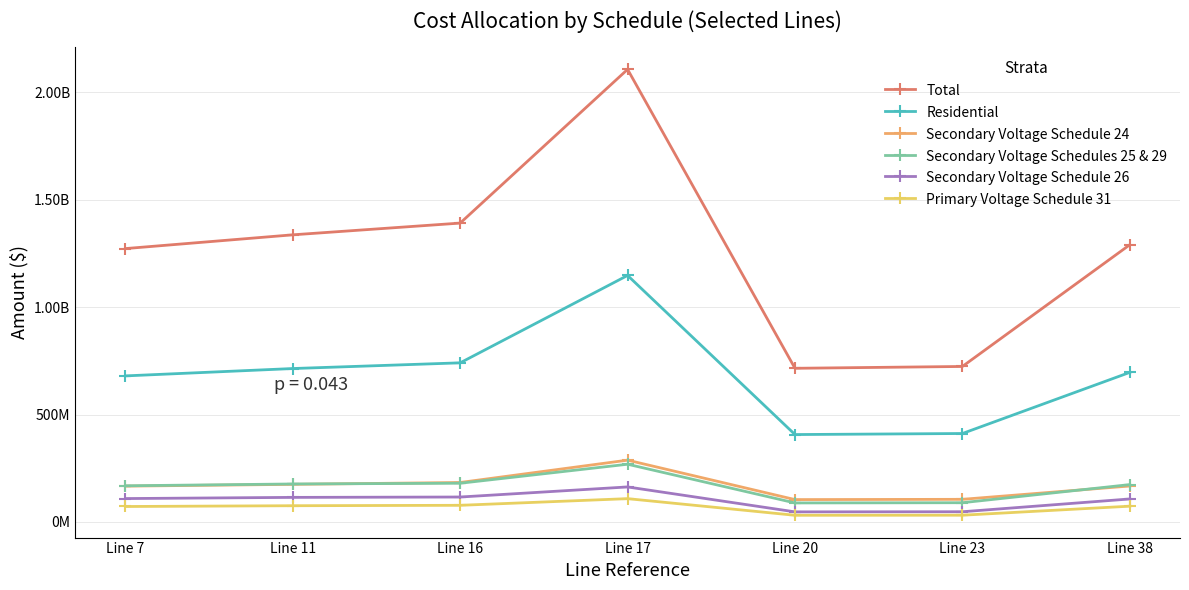

Is this an area chart (filled region under the line)?

No